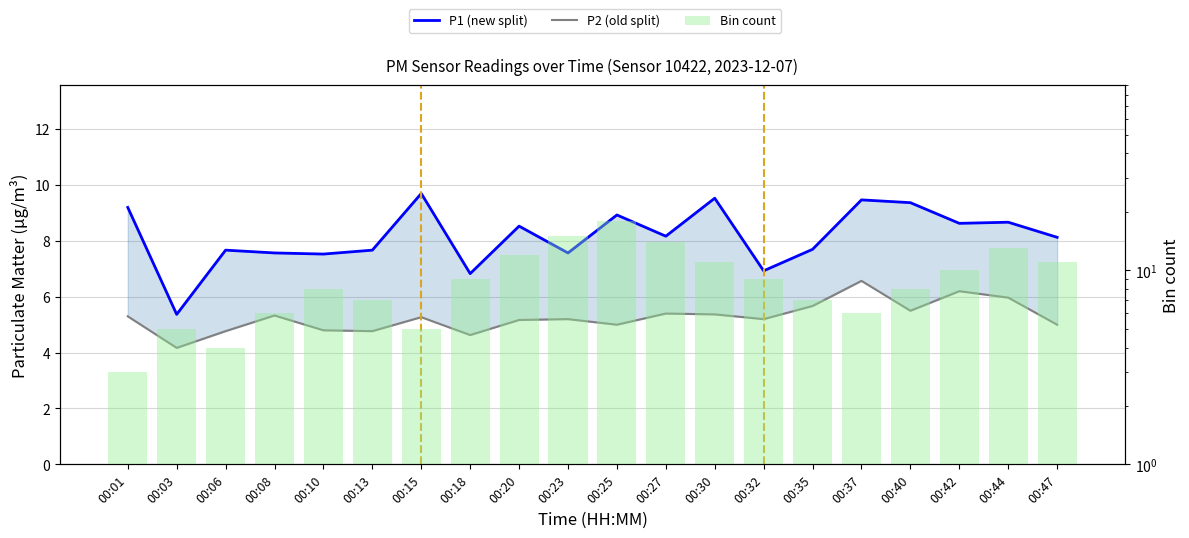

Reading left to right, what are all the values shown in this chart?

P1 (new split): 9.2	5.4	7.7	7.6	7.5	7.7	9.7	6.8	8.5	7.6	8.9	8.2	9.5	6.9	7.7	9.5	9.4	8.6	8.7	8.1
P2 (old split): 5.3	4.2	4.8	5.3	4.8	4.8	5.3	4.6	5.2	5.2	5.0	5.4	5.4	5.2	5.7	6.6	5.5	6.2	6.0	5.0
Bin count: 3.0	5.0	4.0	6.0	8.0	7.0	5.0	9.0	12.0	15.0	18.0	14.0	11.0	9.0	7.0	6.0	8.0	10.0	13.0	11.0